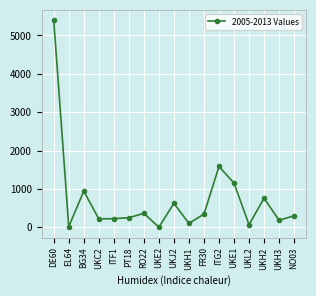

What is the label of the 5th point from the right?

UKE1